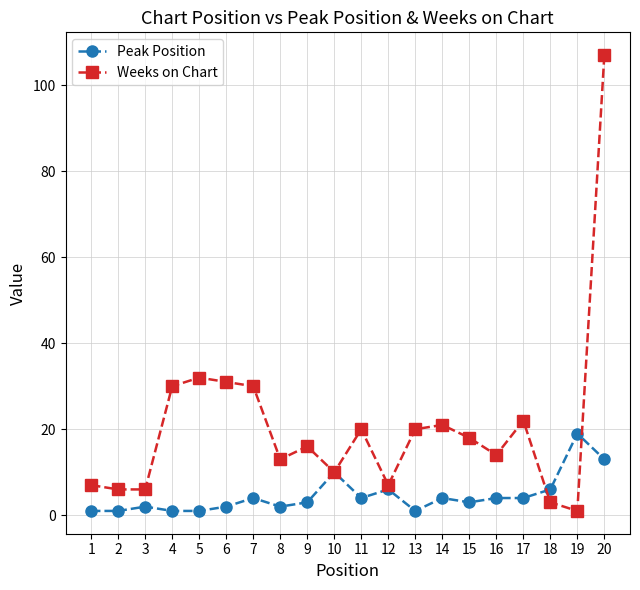

Reading left to right, list all the values displayed in this chart.

Peak Position: 1=1	2=1	3=2	4=1	5=1	6=2	7=4	8=2	9=3	10=10	11=4	12=6	13=1	14=4	15=3	16=4	17=4	18=6	19=19	20=13
Weeks on Chart: 1=7	2=6	3=6	4=30	5=32	6=31	7=30	8=13	9=16	10=10	11=20	12=7	13=20	14=21	15=18	16=14	17=22	18=3	19=1	20=107